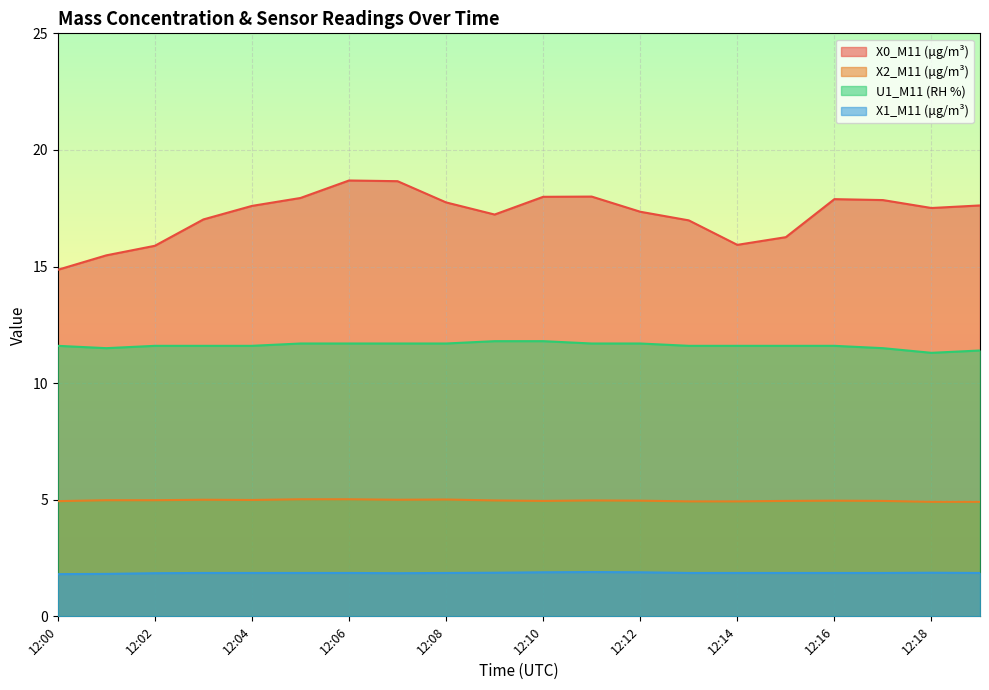

What is the total value across all series at 12:06?

37.3